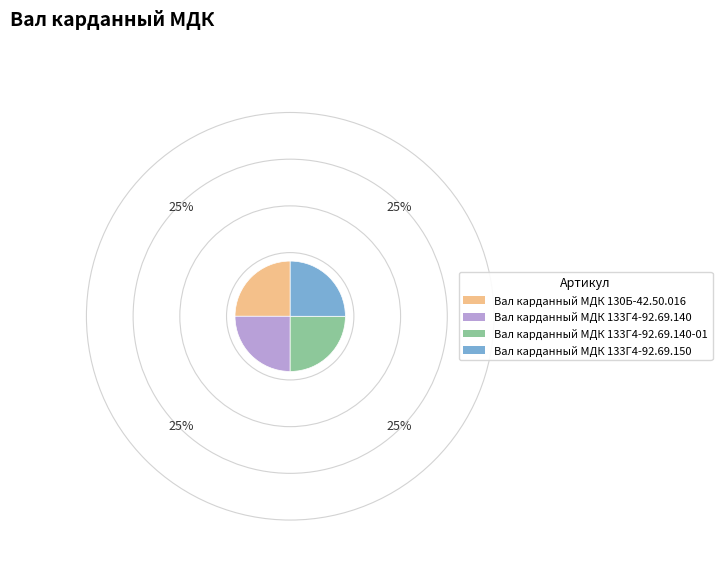

Is there any slice that represents more than half of the pie?

No